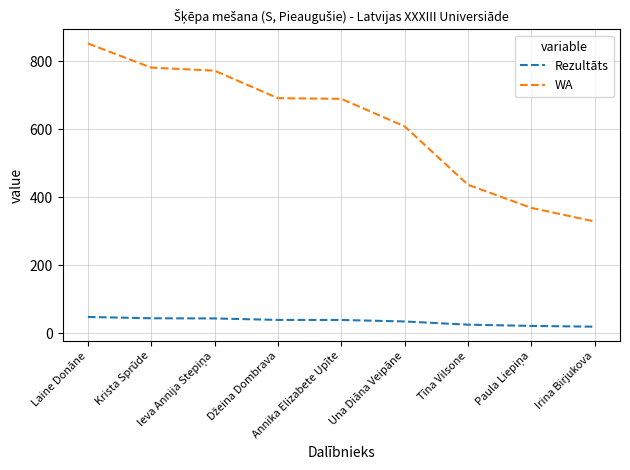

Which series has the widest spread of values?

WA